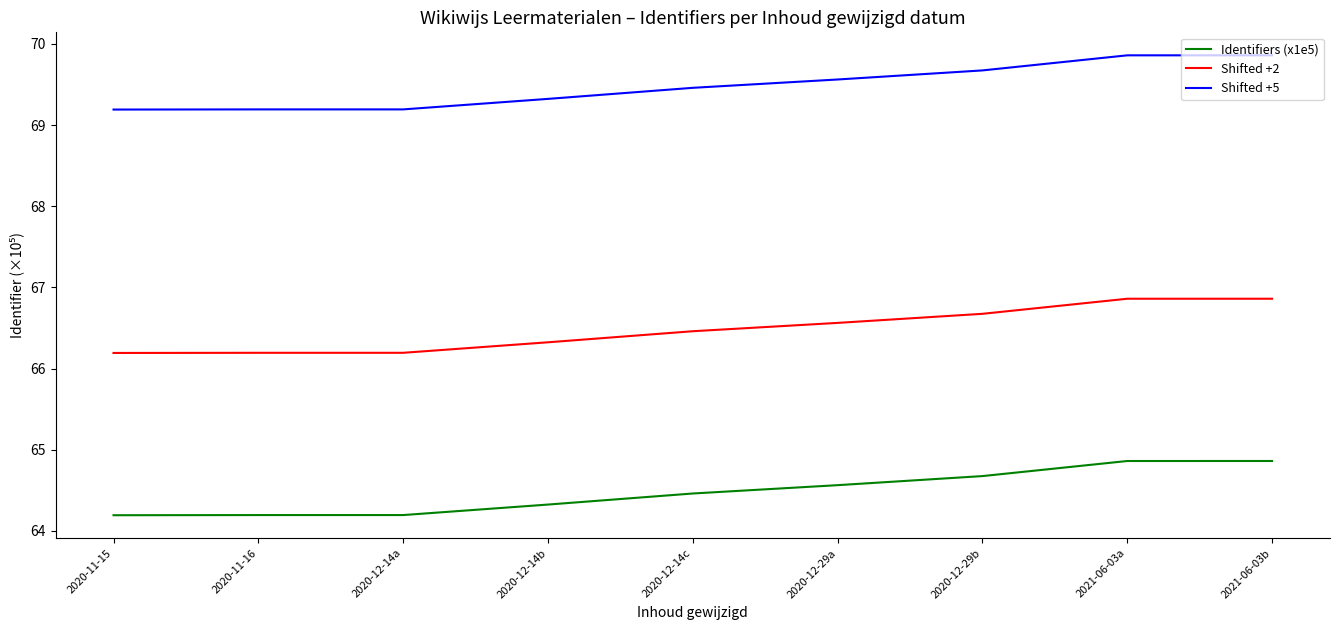

Reading left to right, list all the values displayed in this chart.

Identifiers (x1e5): 64.2	64.2	64.2	64.3	64.5	64.6	64.7	64.9	64.9
Shifted +2: 66.2	66.2	66.2	66.3	66.5	66.6	66.7	66.9	66.9
Shifted +5: 69.2	69.2	69.2	69.3	69.5	69.6	69.7	69.9	69.9